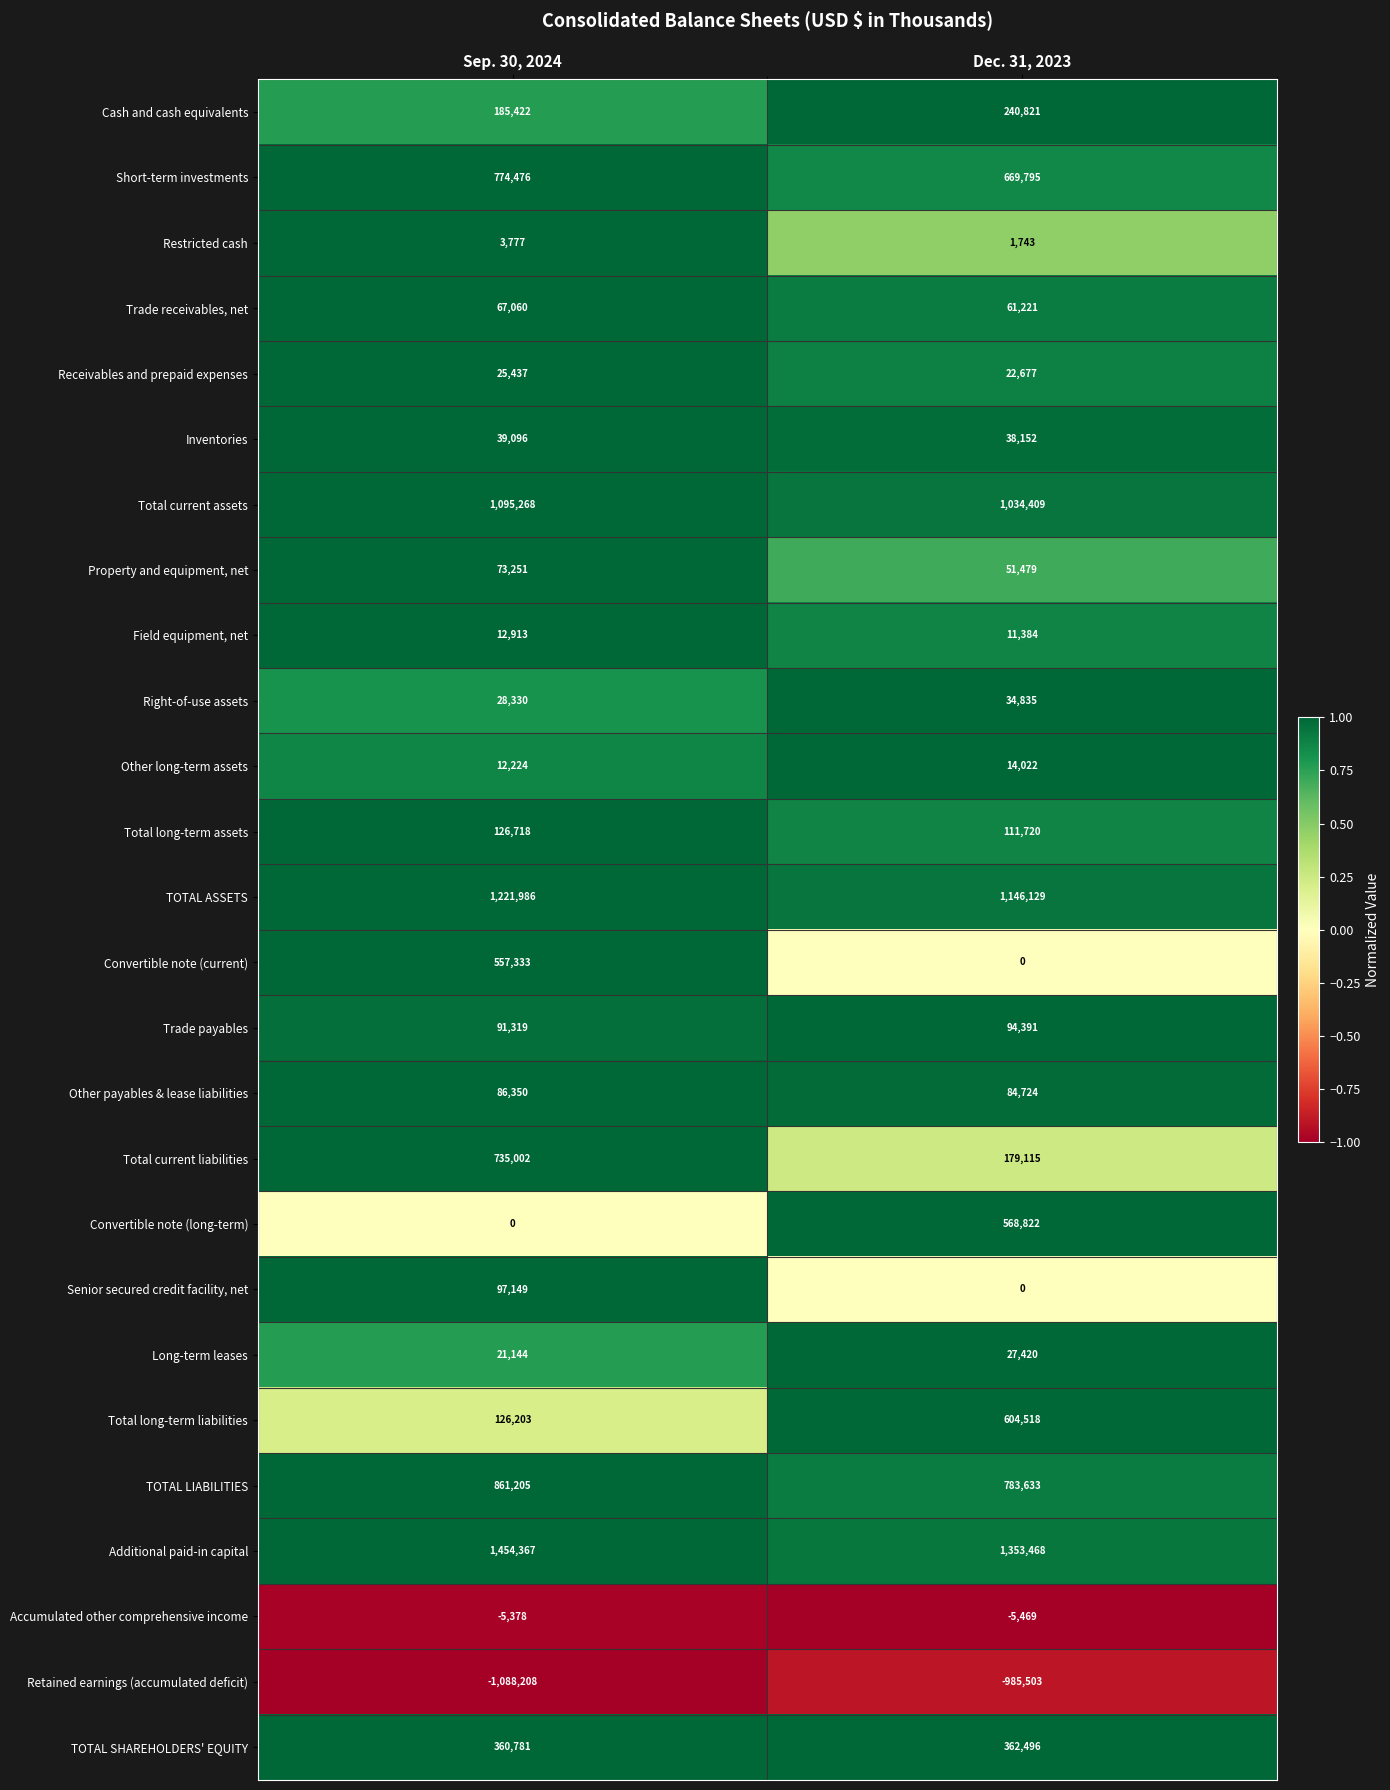

What is the total value across all series at Dec. 31, 2023?

6506002